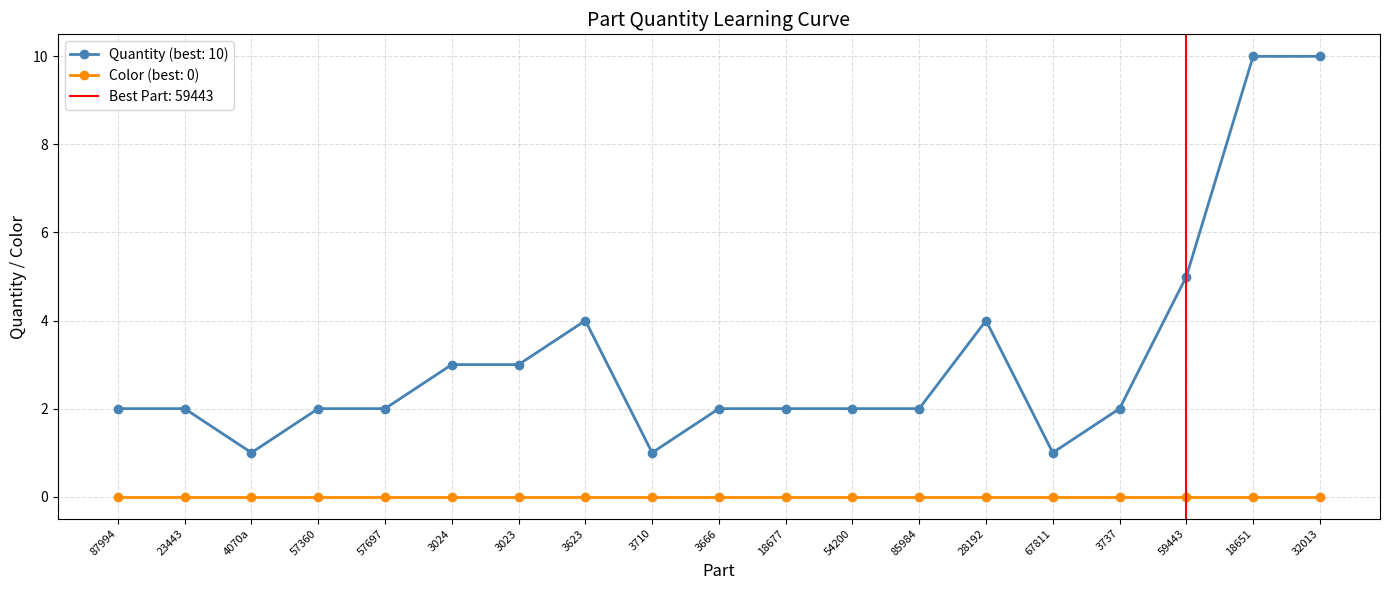

Which label corresponds to the largest value in the chart?

18651